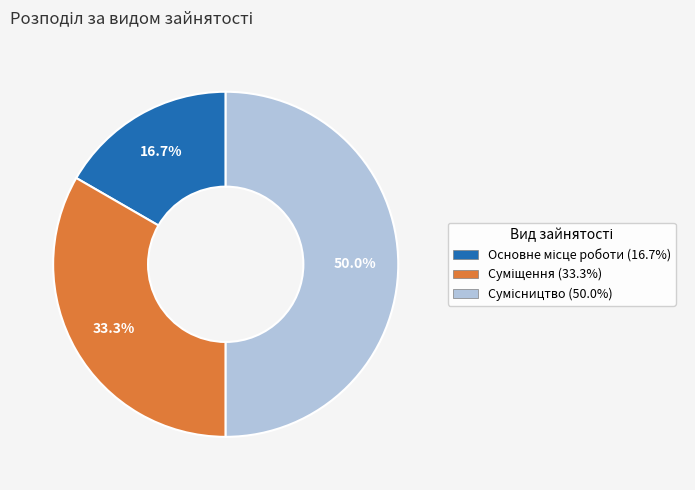

Is there a majority slice in this chart?

No